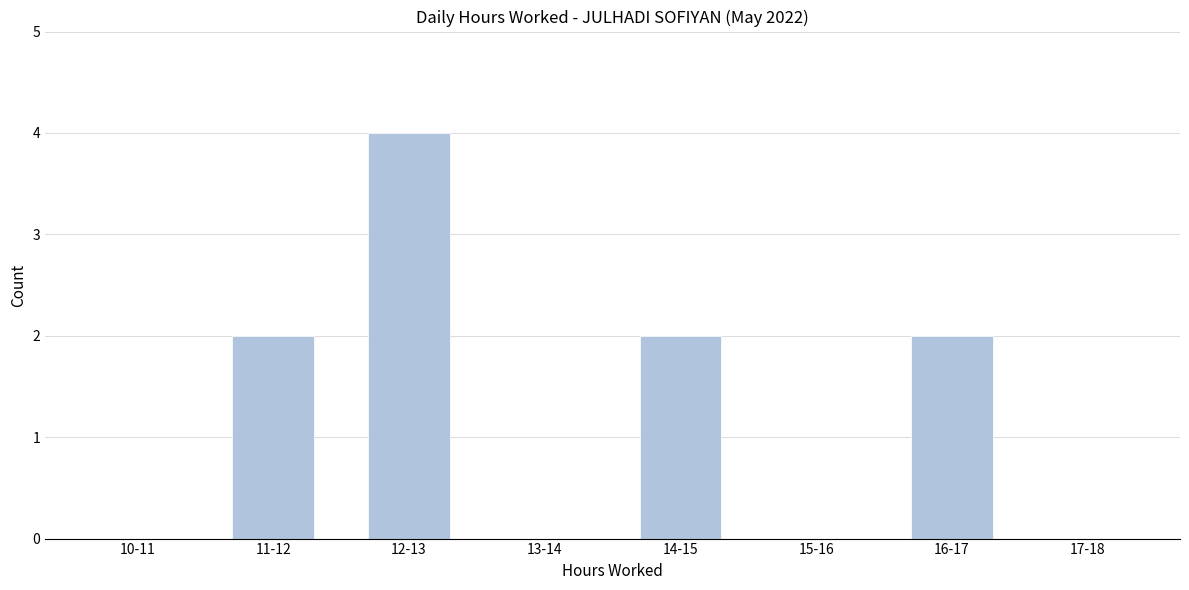

Reading right to left, what are all the values shown in this chart?

17-18=0	16-17=2	15-16=0	14-15=2	13-14=0	12-13=4	11-12=2	10-11=0